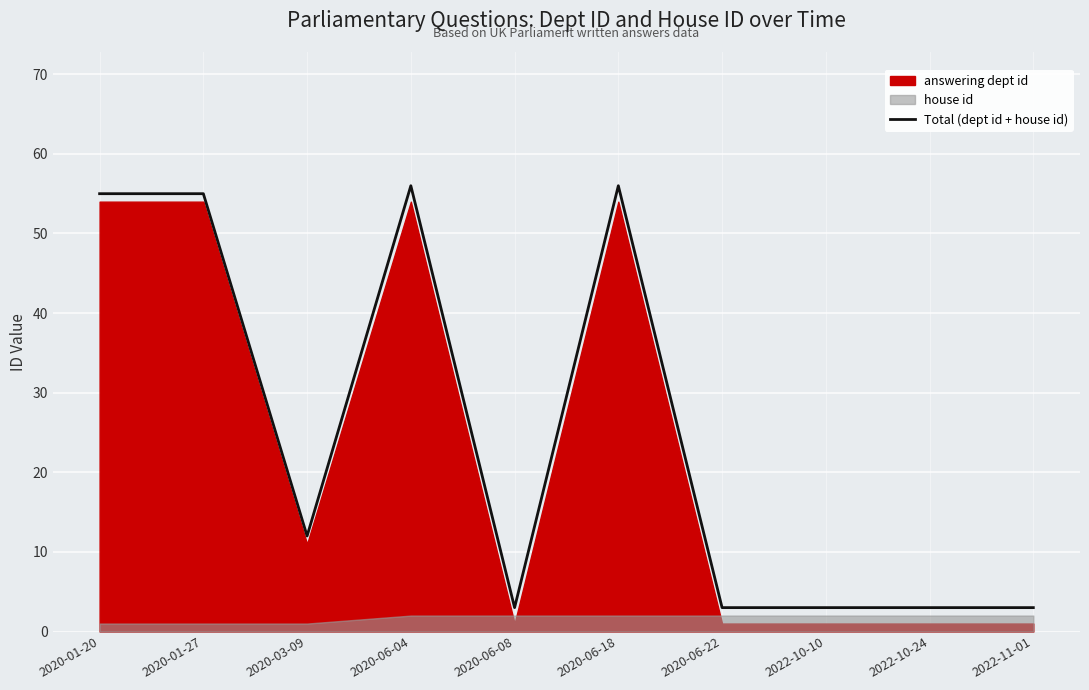

Rank the categories by value from lowest to highest.

2020-06-08, 2020-06-22, 2022-10-10, 2022-10-24, 2022-11-01, 2020-03-09, 2020-01-20, 2020-01-27, 2020-06-04, 2020-06-18